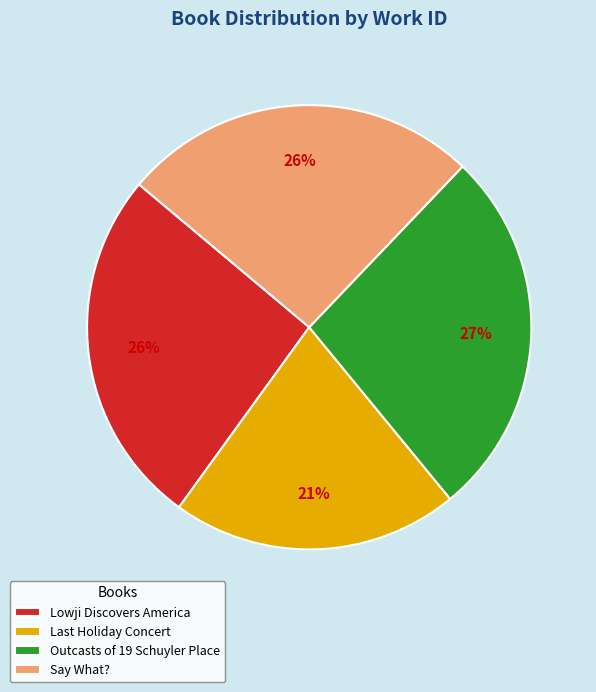

The Outcasts of 19 Schuyler Place slice represents 27% of the pie. True or false?

True